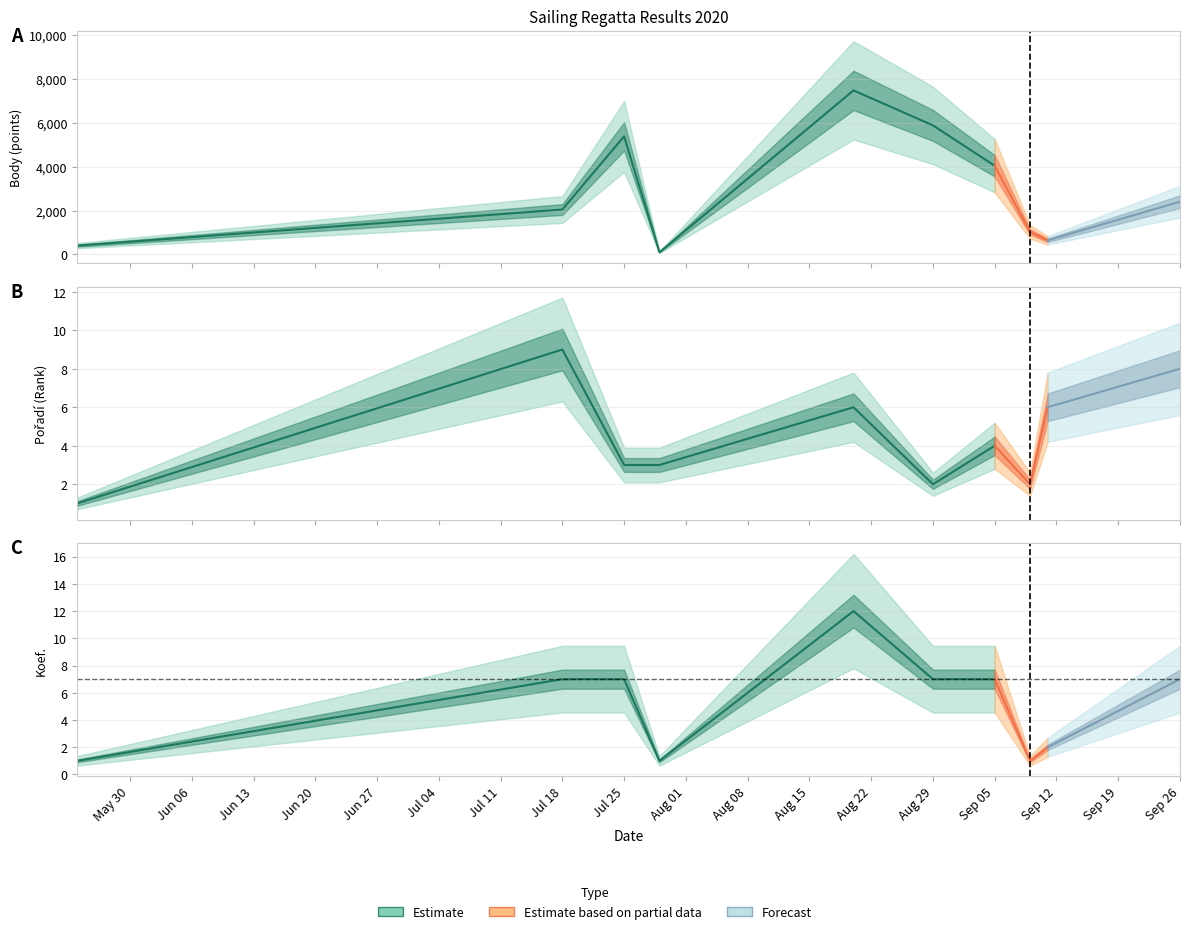

At how many categories does at least one series exceed 6895?

1